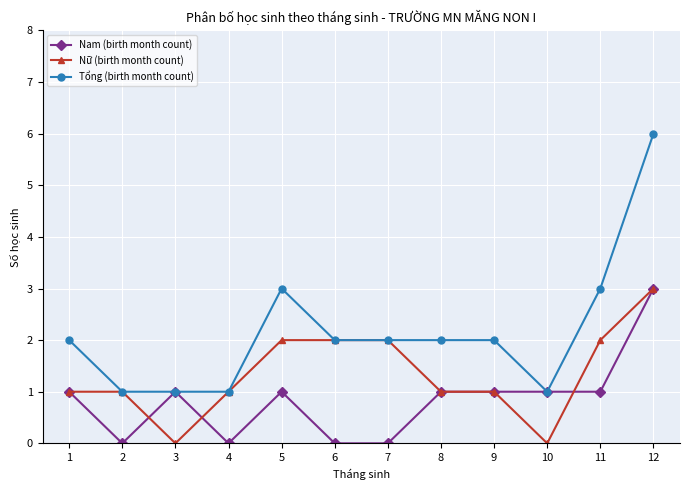

What is the total value across all series at 3?

2